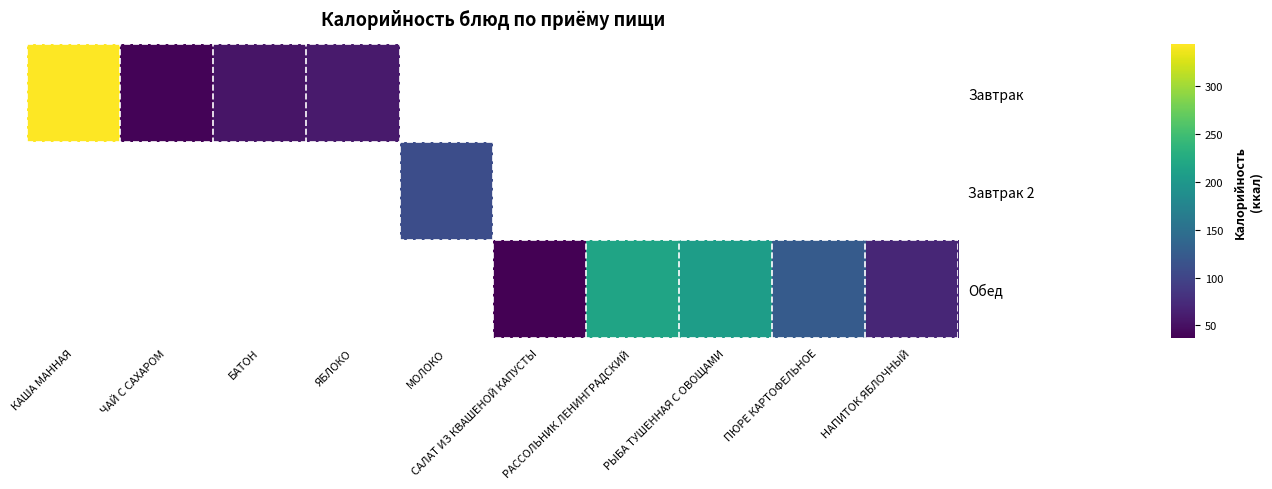

Which series has the widest spread of values?

Завтрак